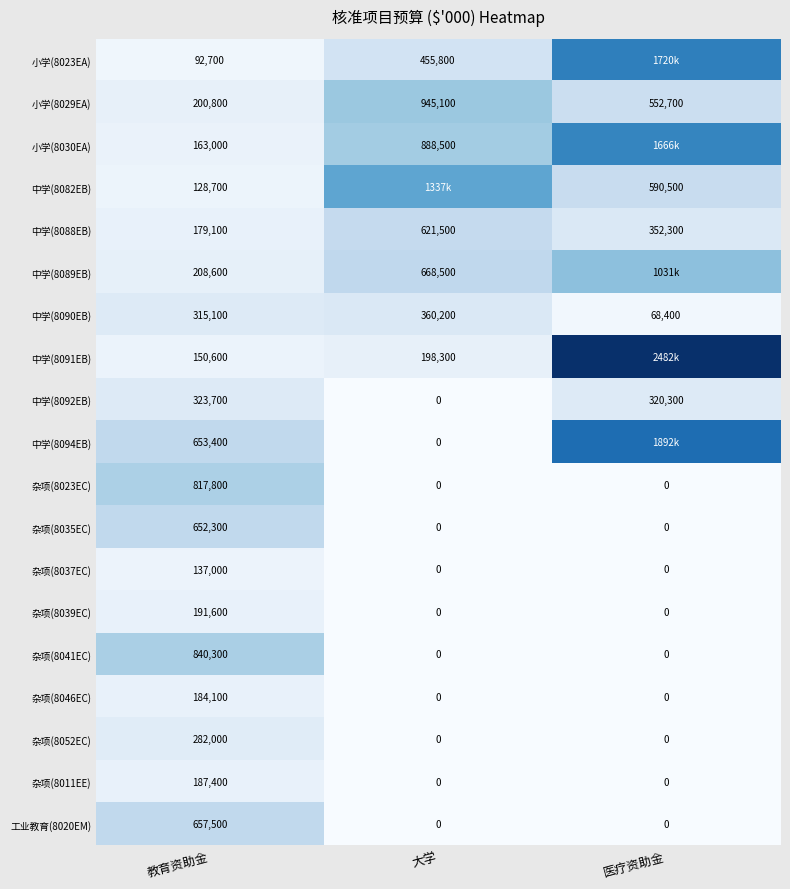

What is the highest value of the 杂项(8041EC) series?

840300